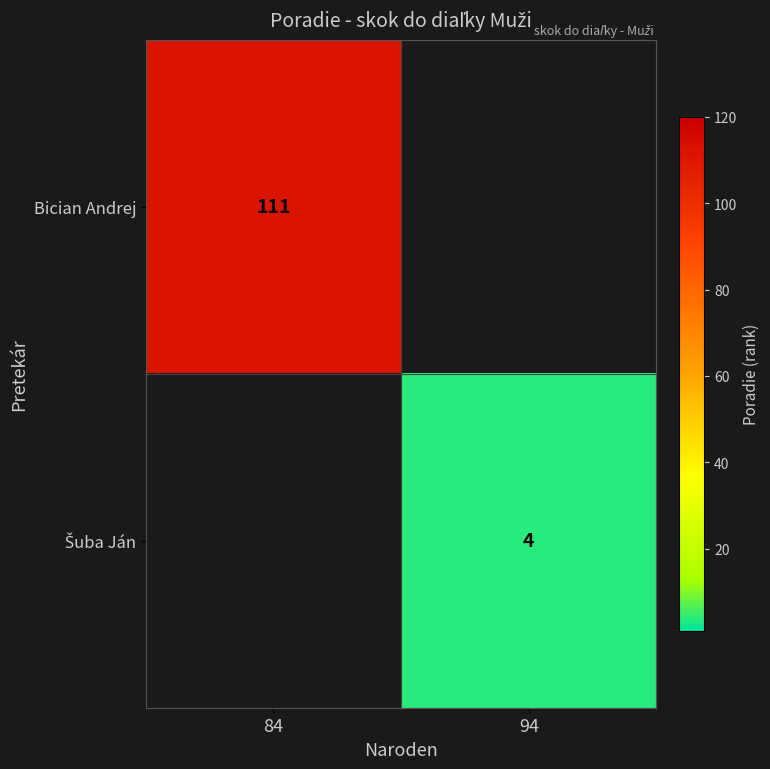

True or false: Bician Andrej has a value of 111 at 84.

True